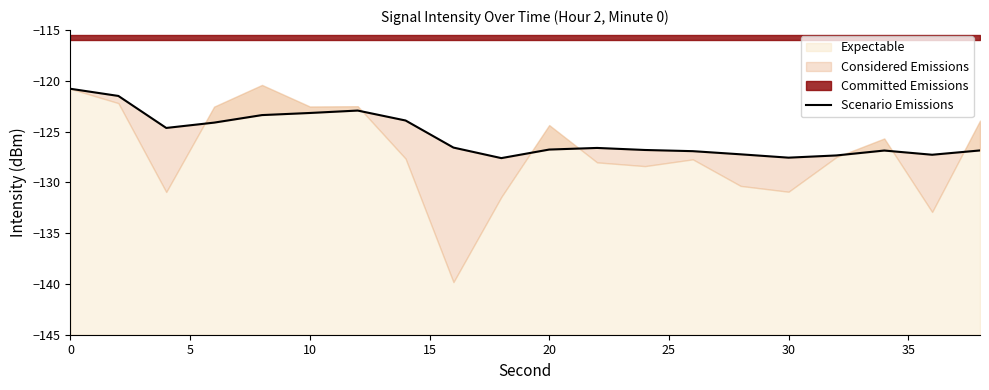

Which has a higher value, 15 or 35?

35